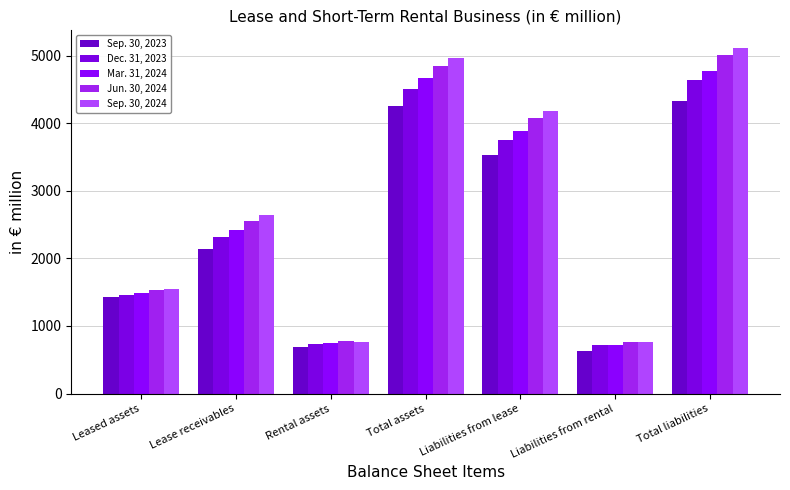

What is the minimum value for Sep. 30, 2024?

761.5